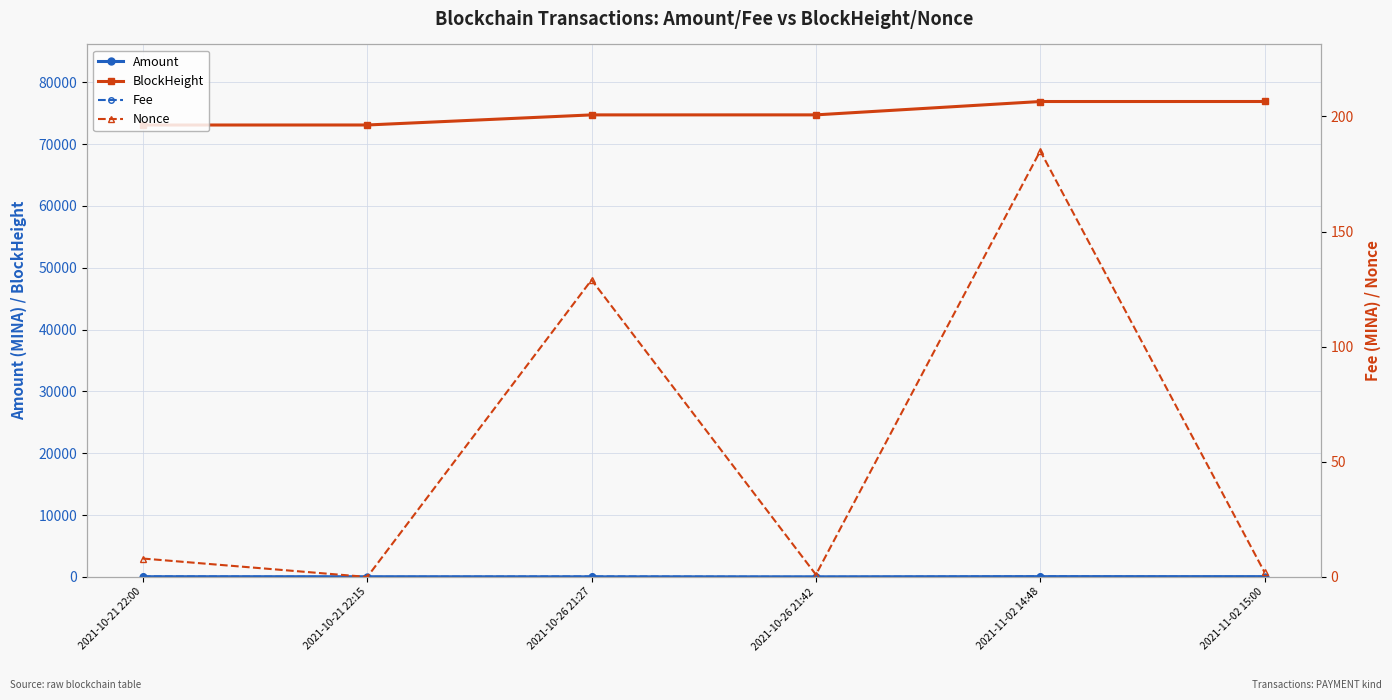

What is the difference between the second highest and minimum values in the Amount series?

28.0